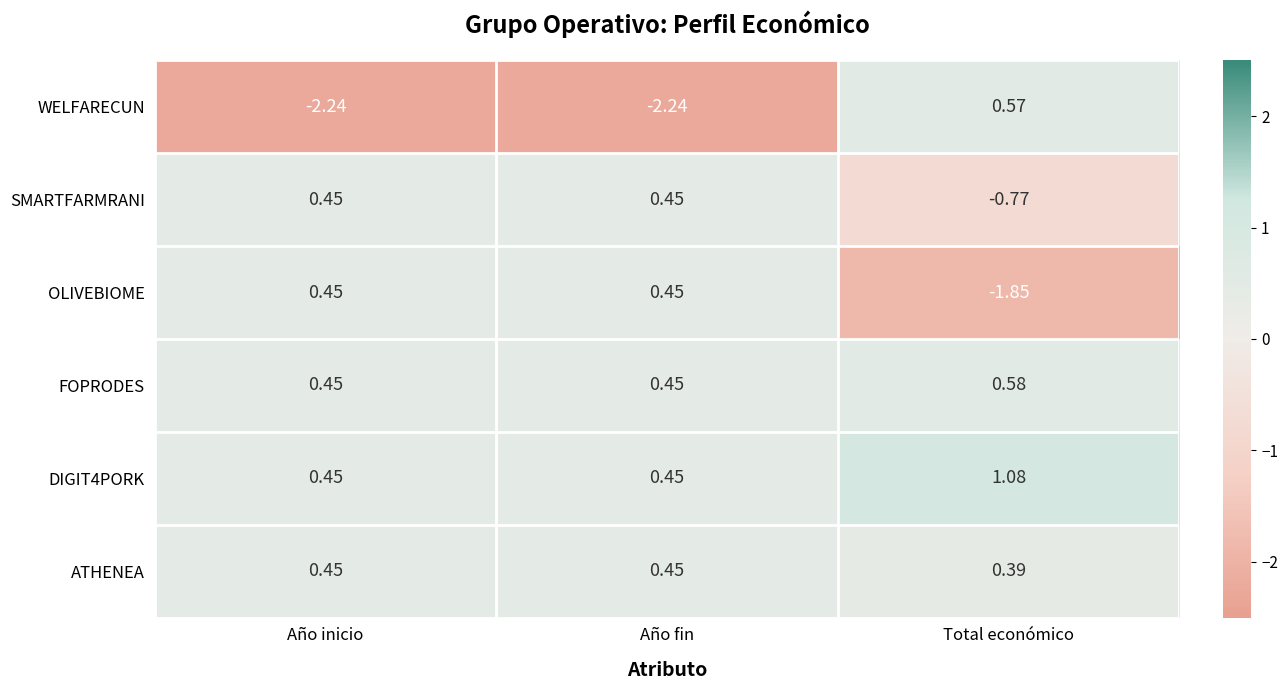

At which category does the chart reach its peak across all series?

Total económico